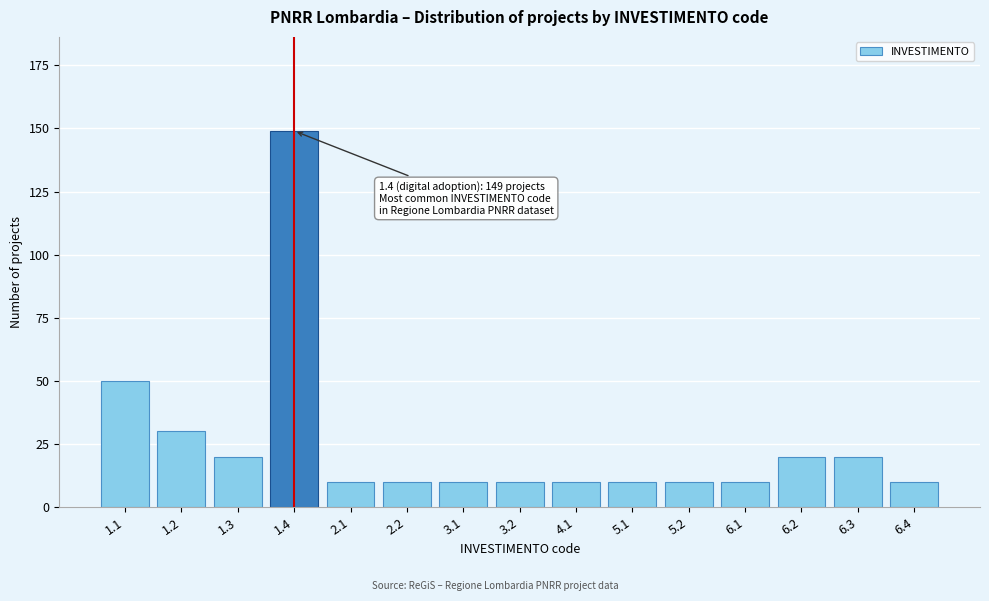

Reading right to left, what are all the values shown in this chart?

10	20	20	10	10	10	10	10	10	10	10	149	20	30	50